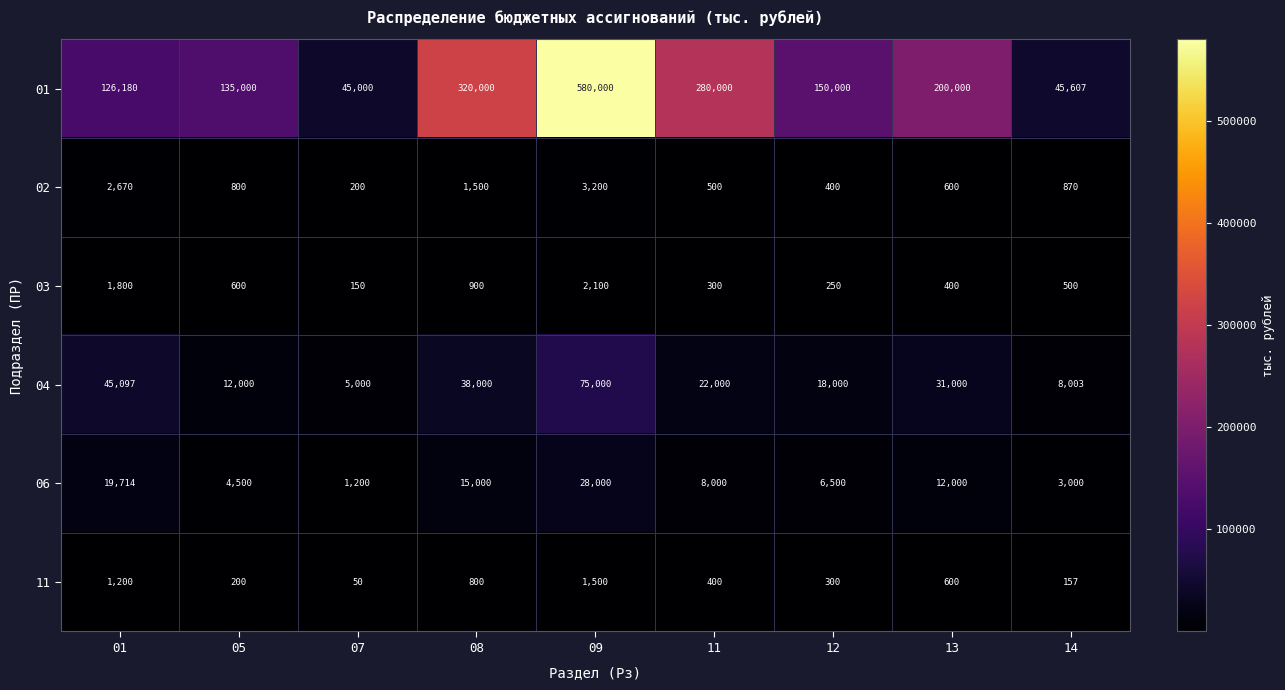

What is the minimum value shown in the chart?

50